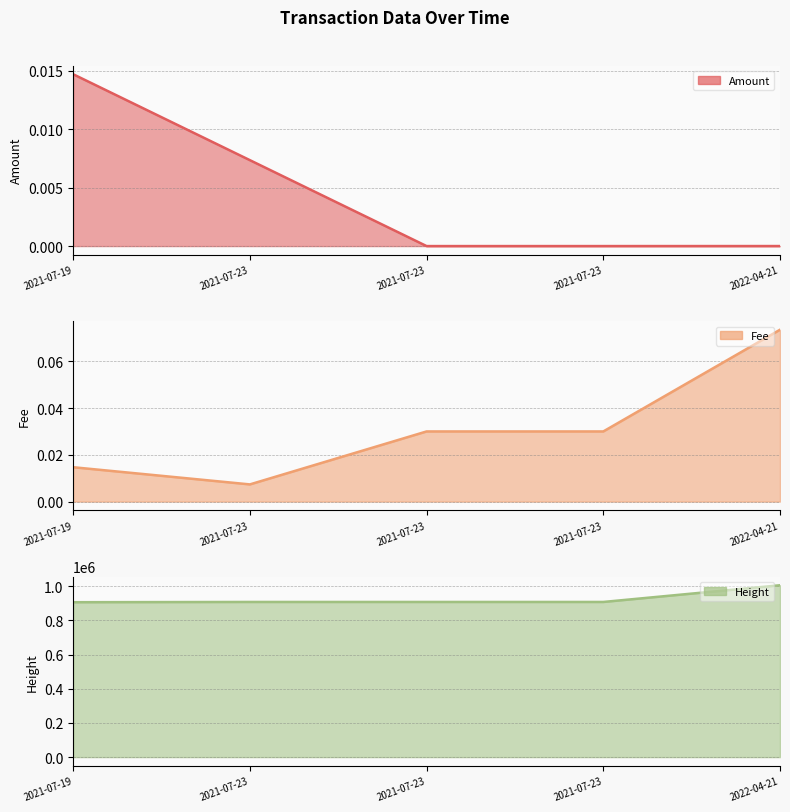

True or false: Fee and Amount cross at least once.

False